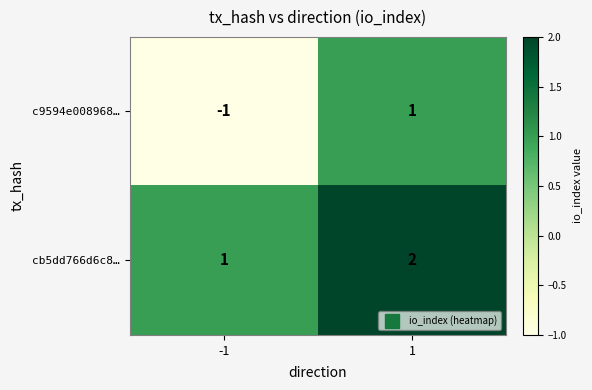

At how many categories does at least one series exceed 0?

2